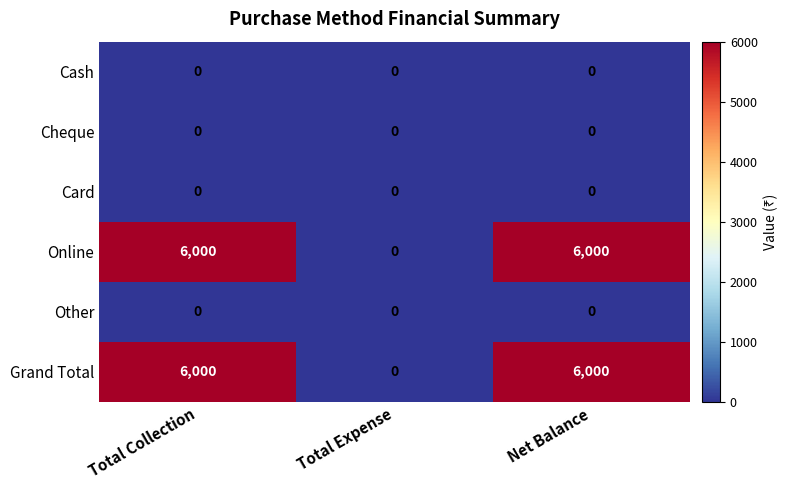

Count the number of data series in this chart.

6